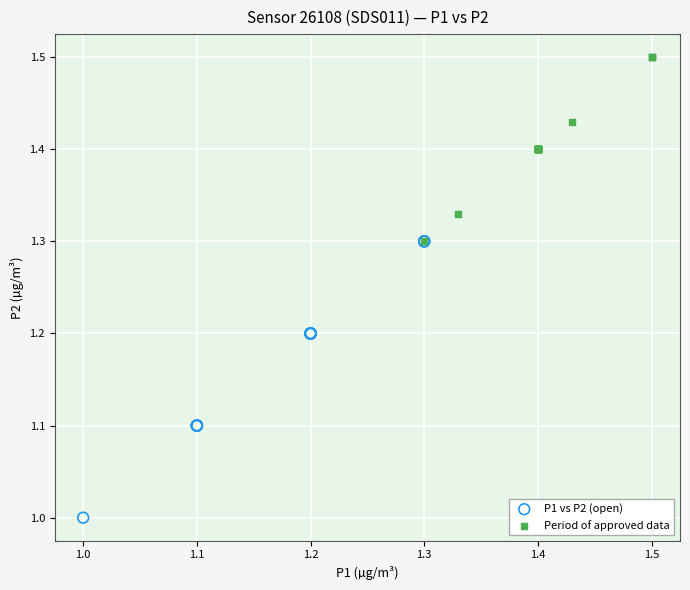

Which series contains the highest Y value?

Period of approved data